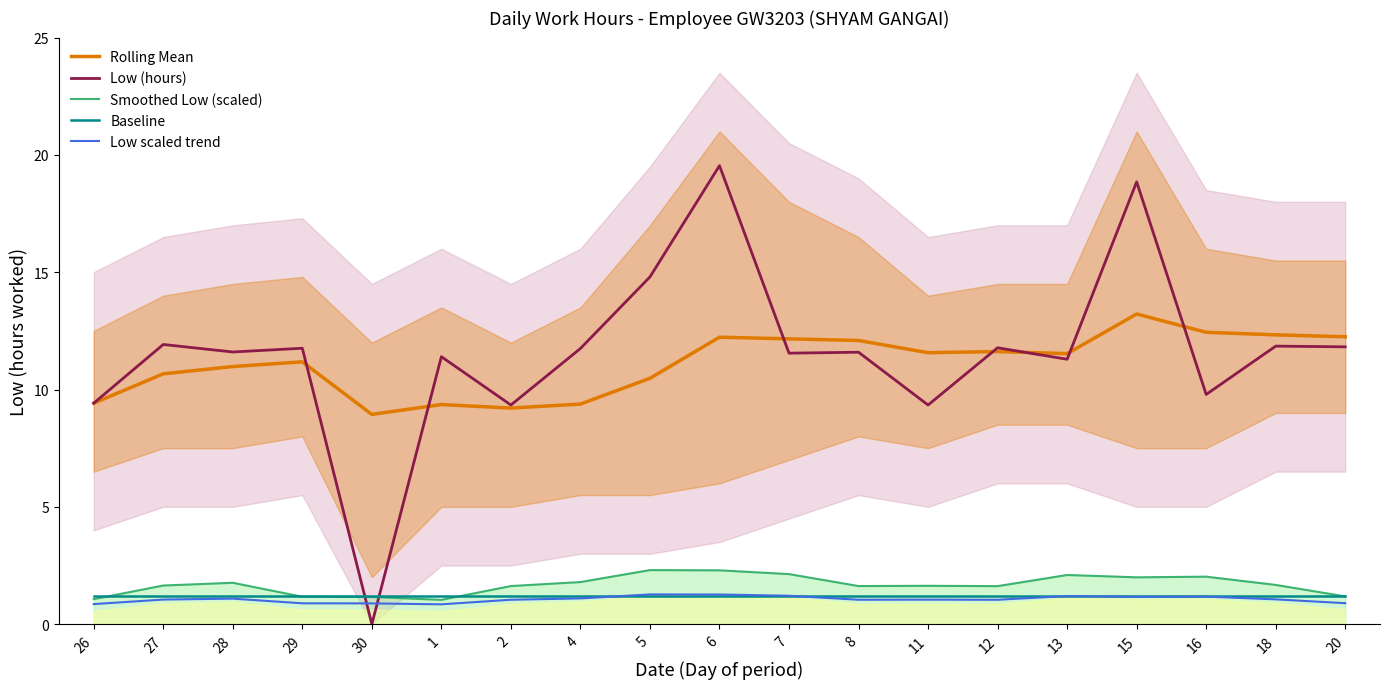

What position from the right is 8?

8